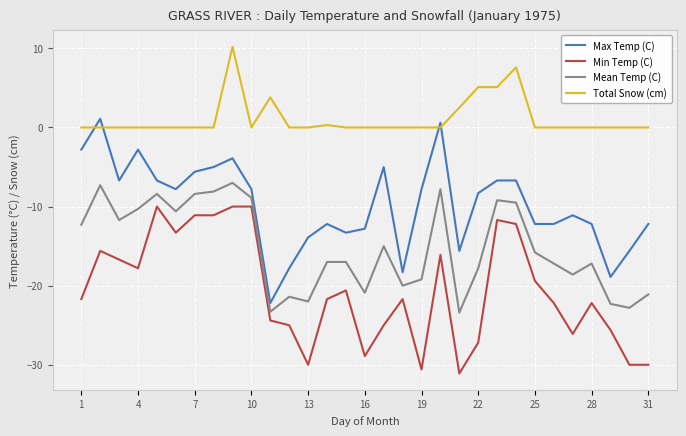

Rank the series by their maximum value, from highest to lowest.

Total Snow (cm), Max Temp (C), Mean Temp (C), Min Temp (C)